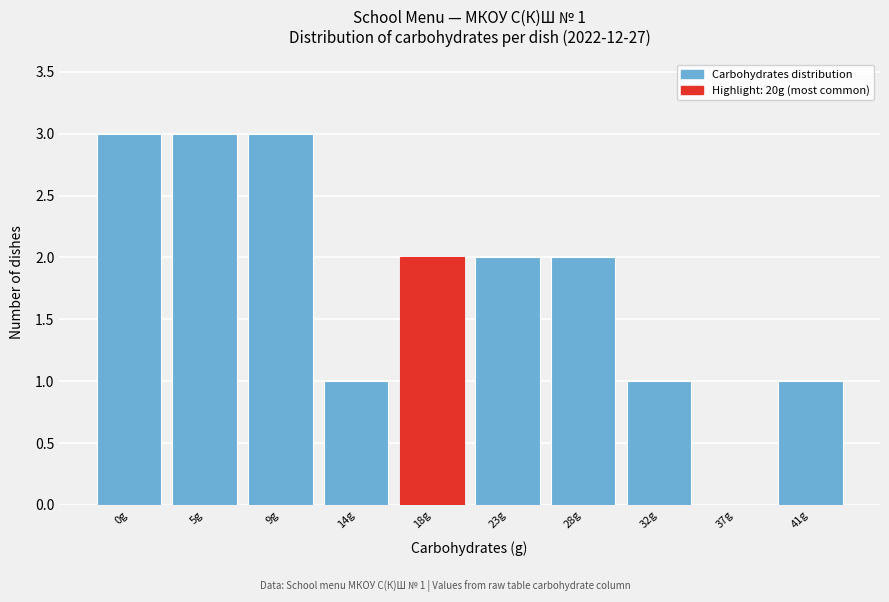

Reading right to left, list all the values displayed in this chart.

41g=1	37g=0	32g=1	28g=2	23g=2	18g=2	14g=1	9g=3	5g=3	0g=3